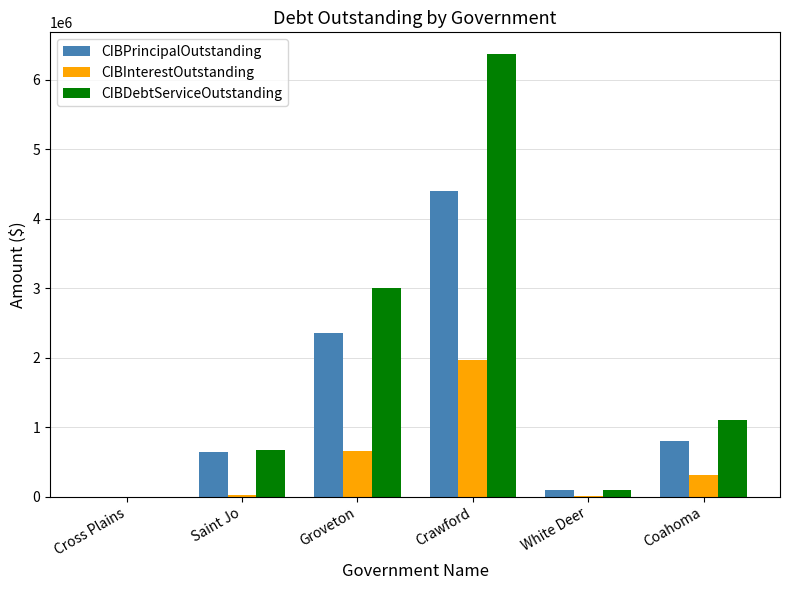

Is the value of CIBInterestOutstanding at Saint Jo greater than the value of CIBDebtServiceOutstanding at Crawford?

No